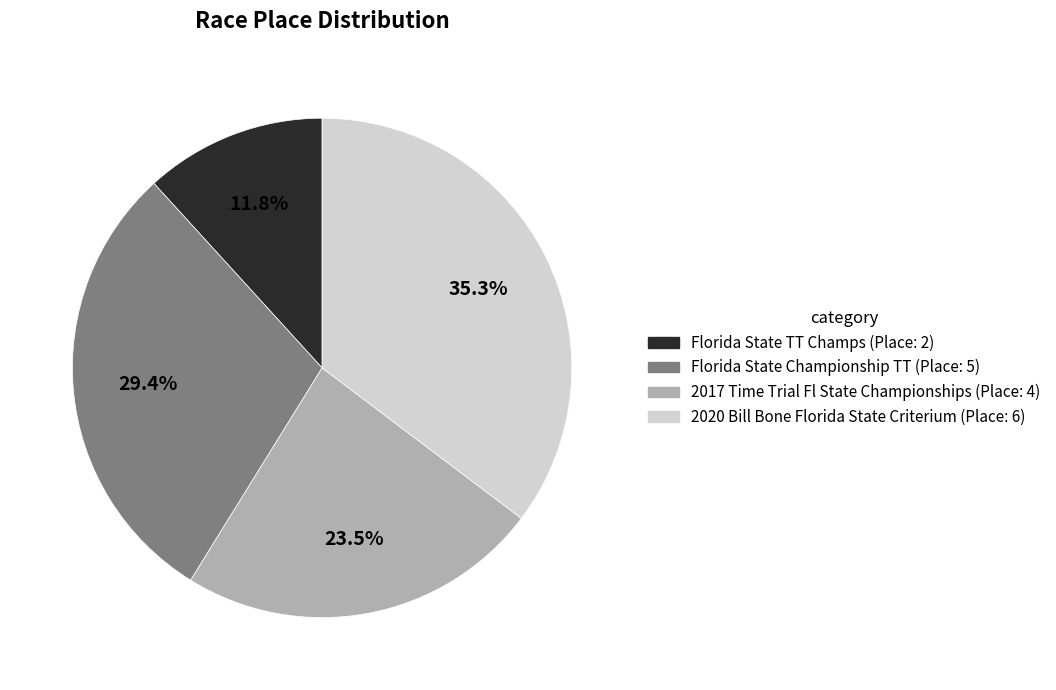

True or false: Florida State TT Champs accounts for 12% of the total.

True